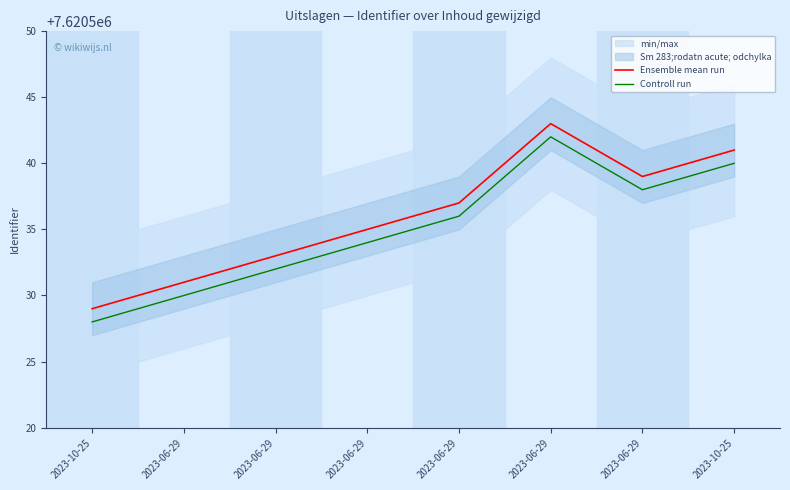

Does the chart have visible grid lines?

No